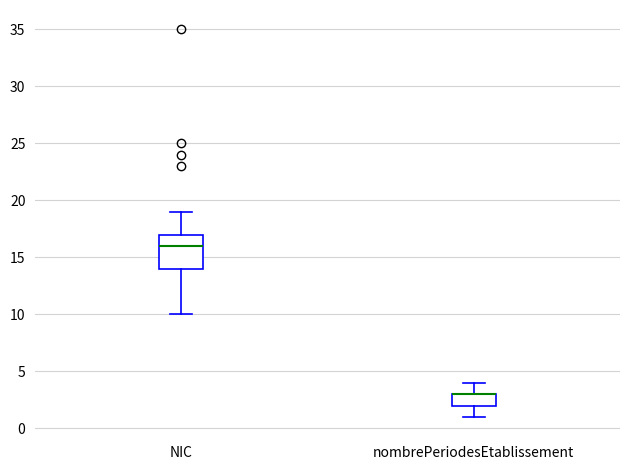

Reading left to right, transcribe this box plot: for each box, give where its median line is, the range the box spans, and where its two whiskers end, as read against the y-axis. The values are not printed on the chart, so give them approximately, as read against the axis.

NIC: median 16, box 14 to 17, whiskers 10 to 19
nombrePeriodesEtablissement: median 3 (drawn on the box's upper edge), box 2 to 3, whiskers 1 to 4